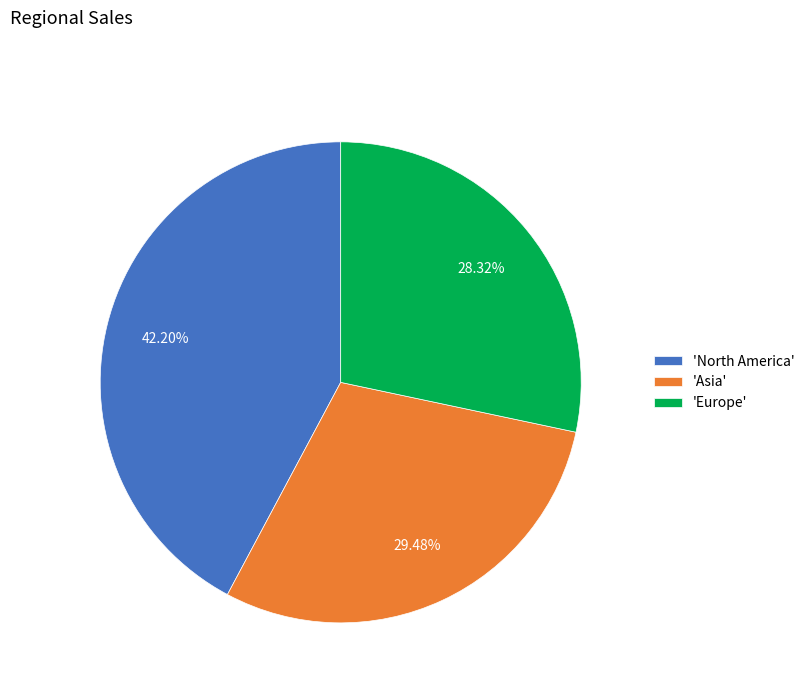

How many slices are in this pie chart?

3